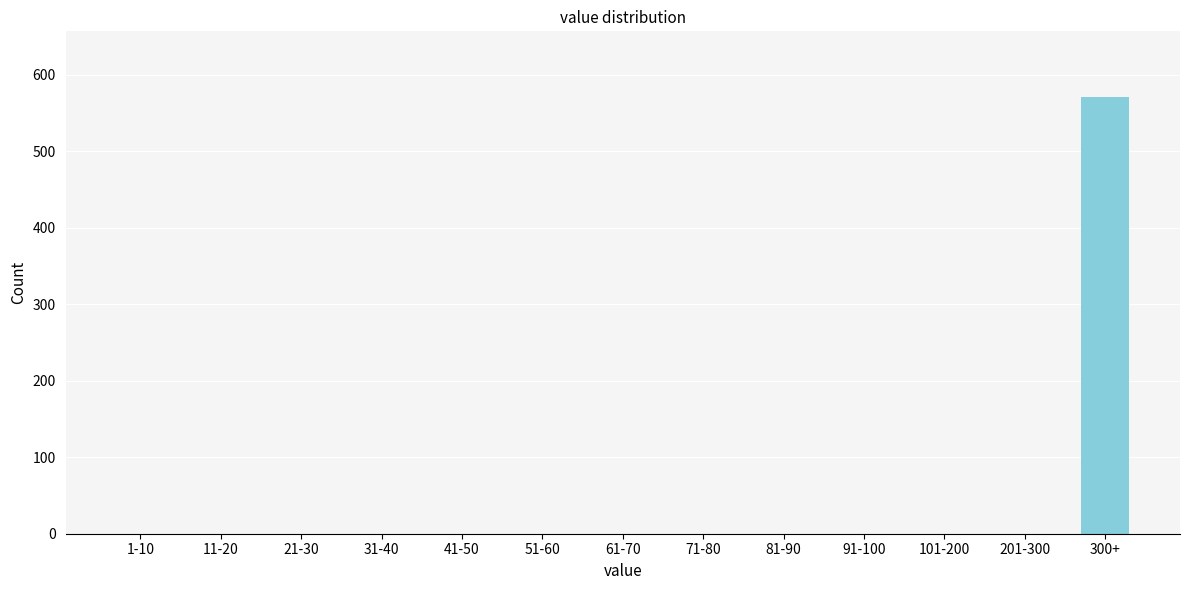

Reading left to right, extract all data points from this chart.

1-10=0	11-20=0	21-30=0	31-40=0	41-50=0	51-60=0	61-70=0	71-80=0	81-90=0	91-100=0	101-200=0	201-300=0	300+=571